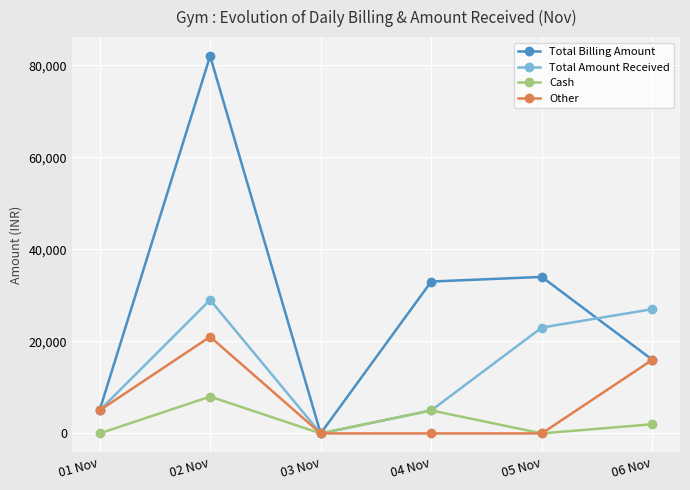

How many data points in Total Amount Received are less than 22999?

3